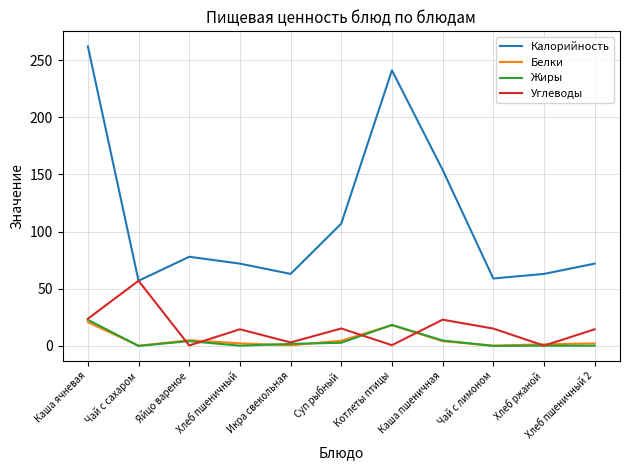

Count the number of data series in this chart.

4